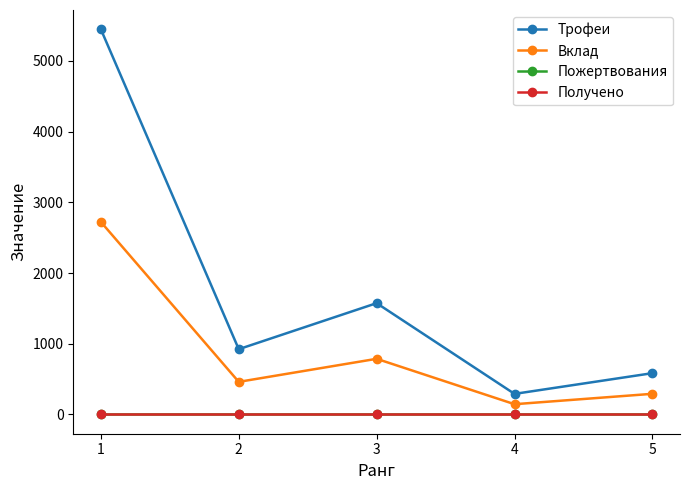

Is this an area chart (filled region under the line)?

No